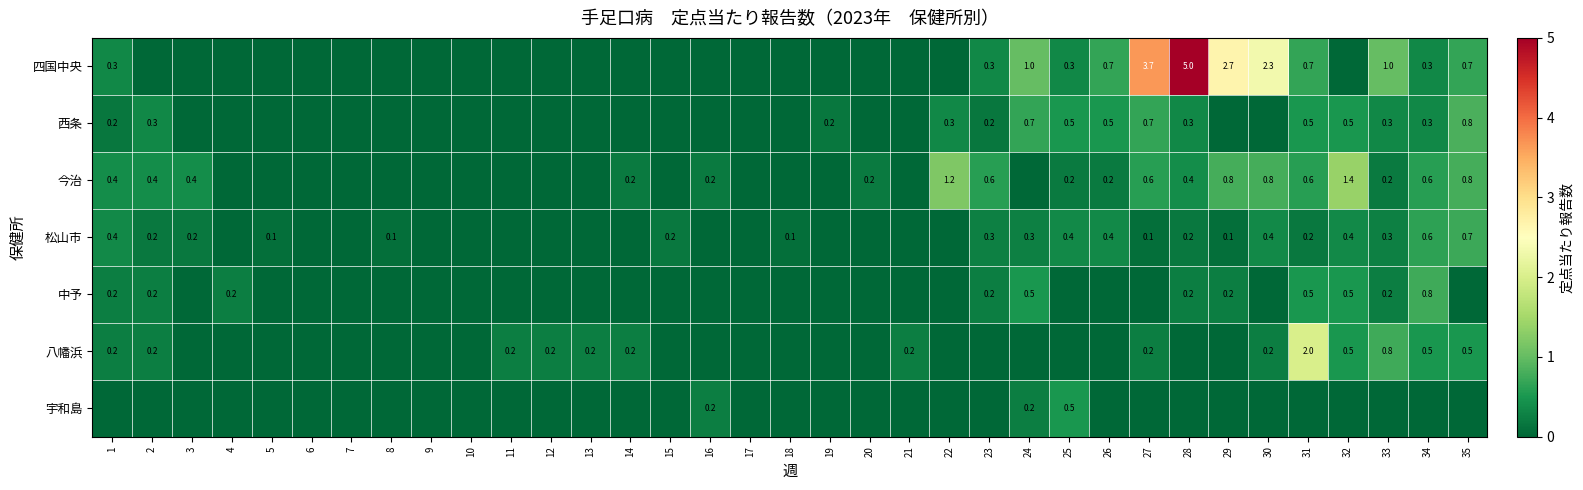

True or false: 松山市 has a value of 0.2 at 15.

True